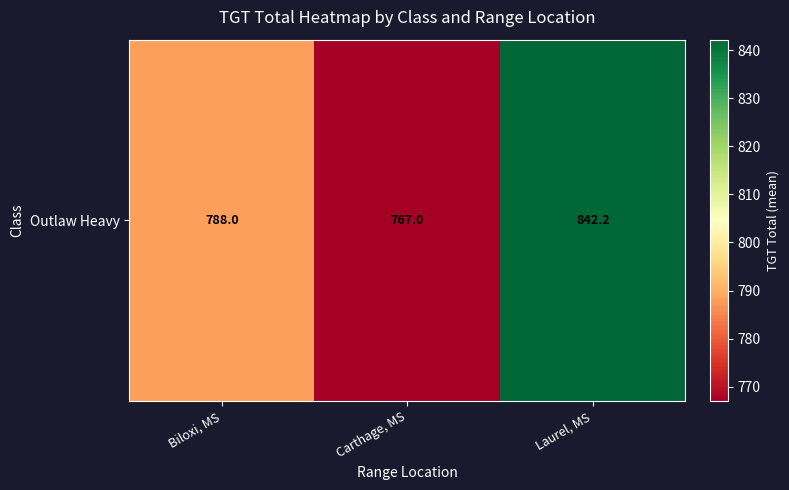

What is the greatest value displayed?

842.2